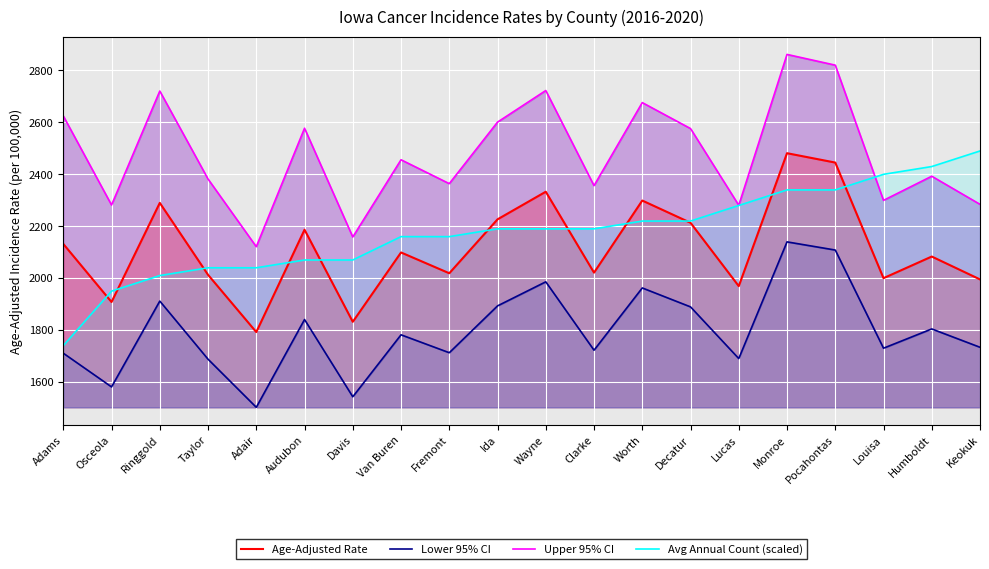

What is the spread (max minus min) of values at Decatur?

686.9